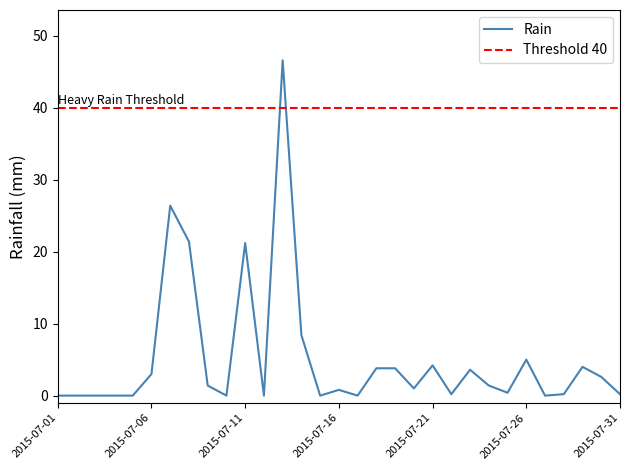

Count the number of categories in the chart.

31